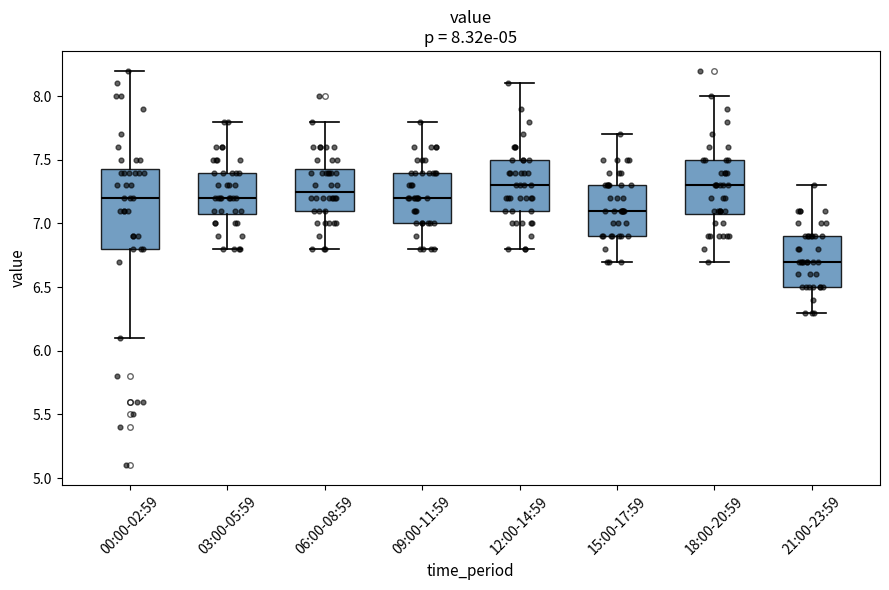

Which box has the lowest median line?

21:00-23:59